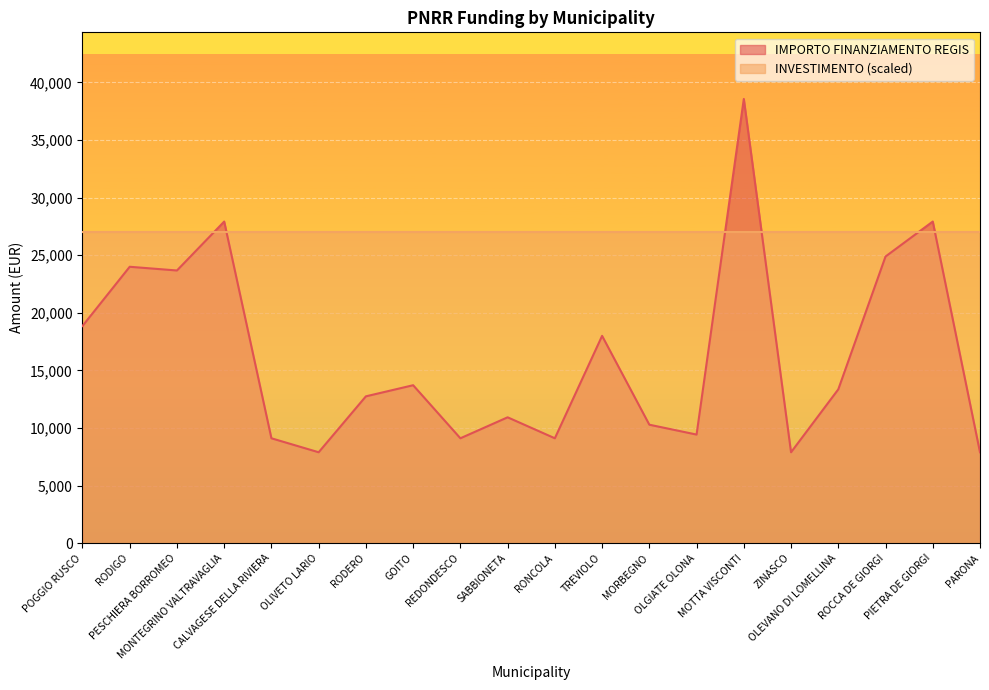

What is the change in value from MOTTA VISCONTI to PARONA?

-30674